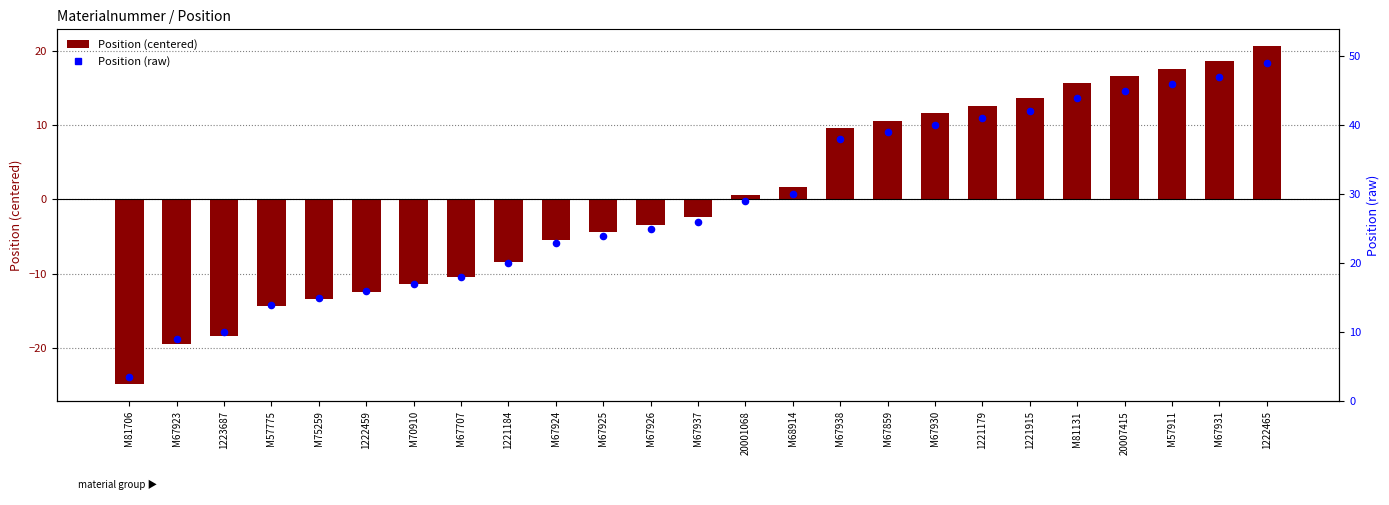

Is the value of Position (centered) at 1223687 greater than the value of Position (raw) at M67930?

No